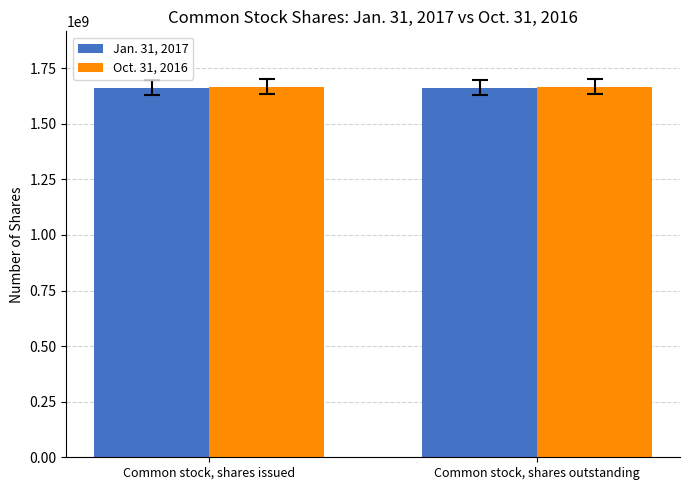

What is the greatest value displayed?

1666000000